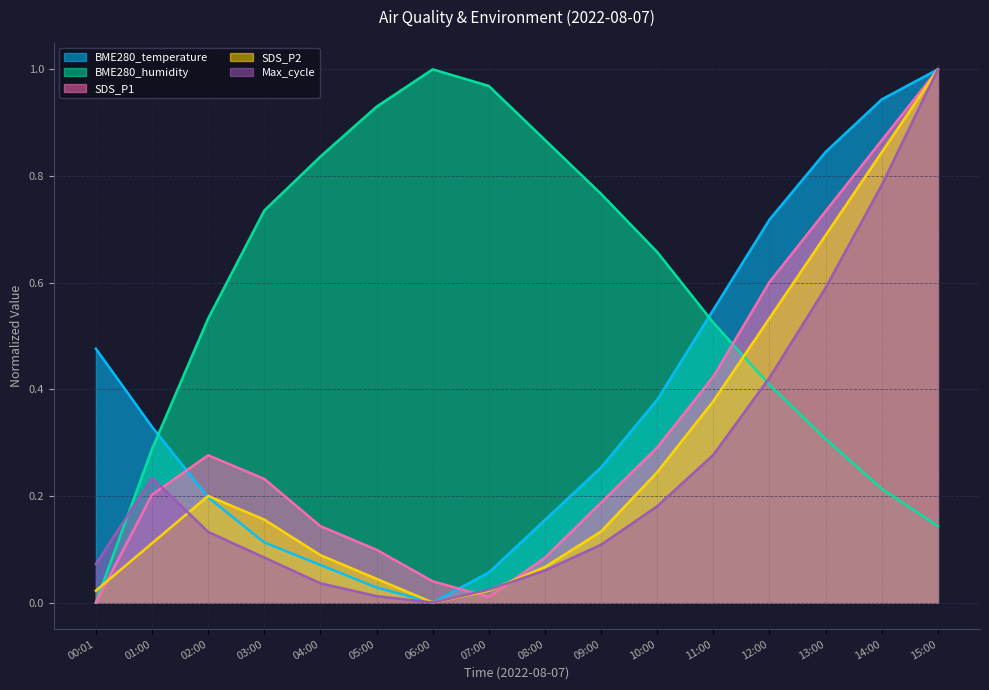

What is the total value across all series at 12:00?

2.7